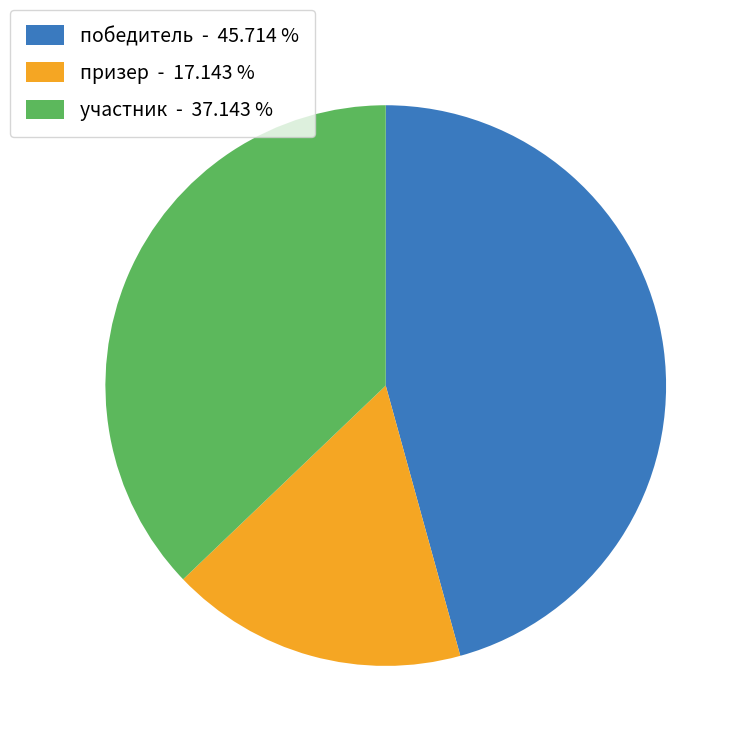

Which category has the smallest portion of the pie?

призер